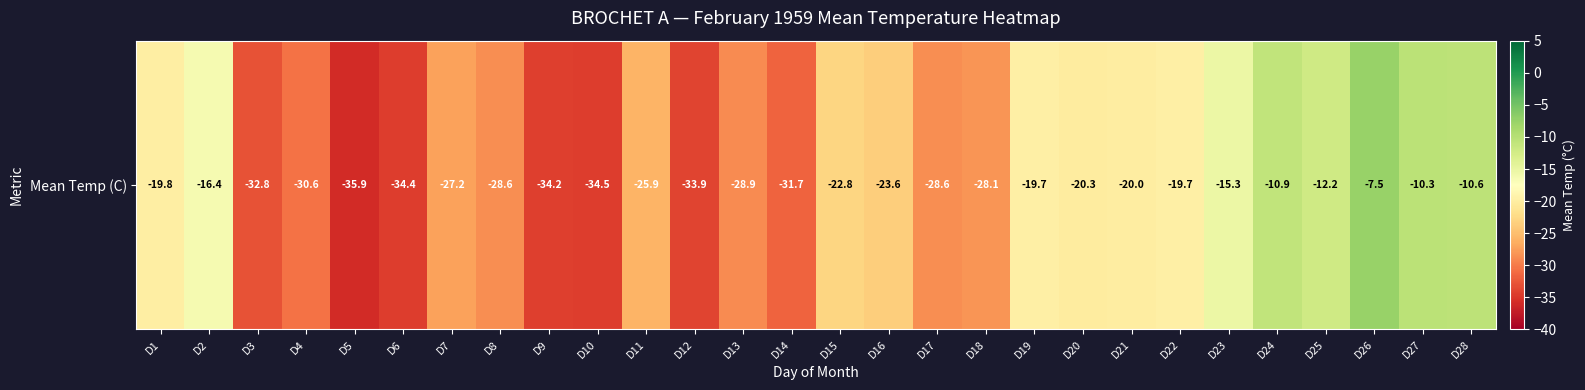

What is the change in value from D6 to D24?

+23.5